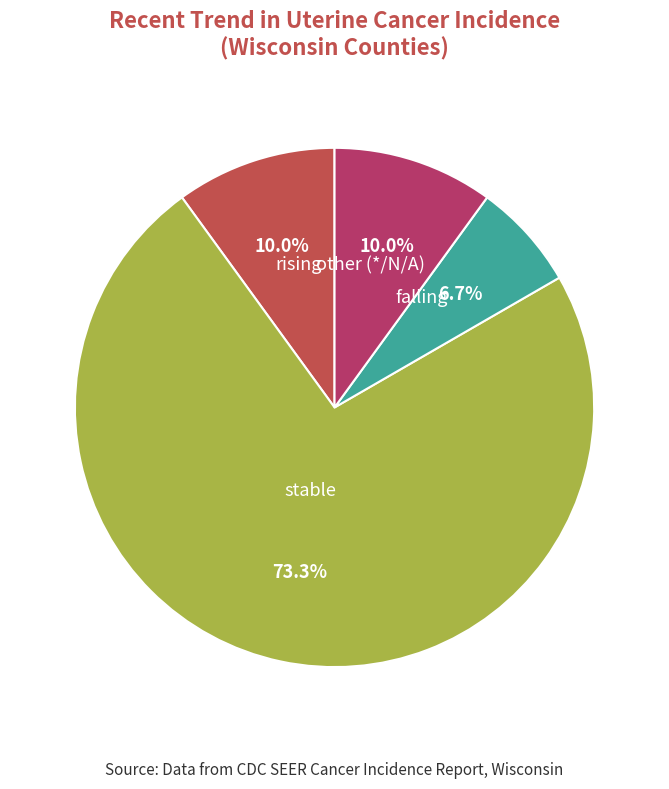

The other slice represents 25% of the pie. True or false?

False